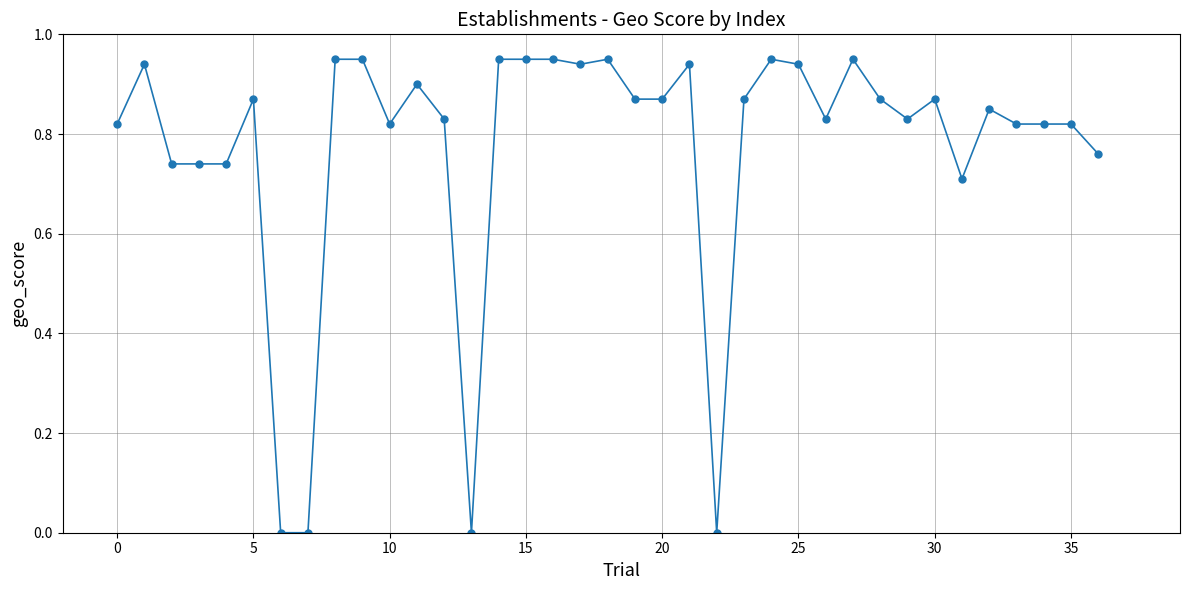

True or false: there are more than 0 points higher than both neighbors.

True